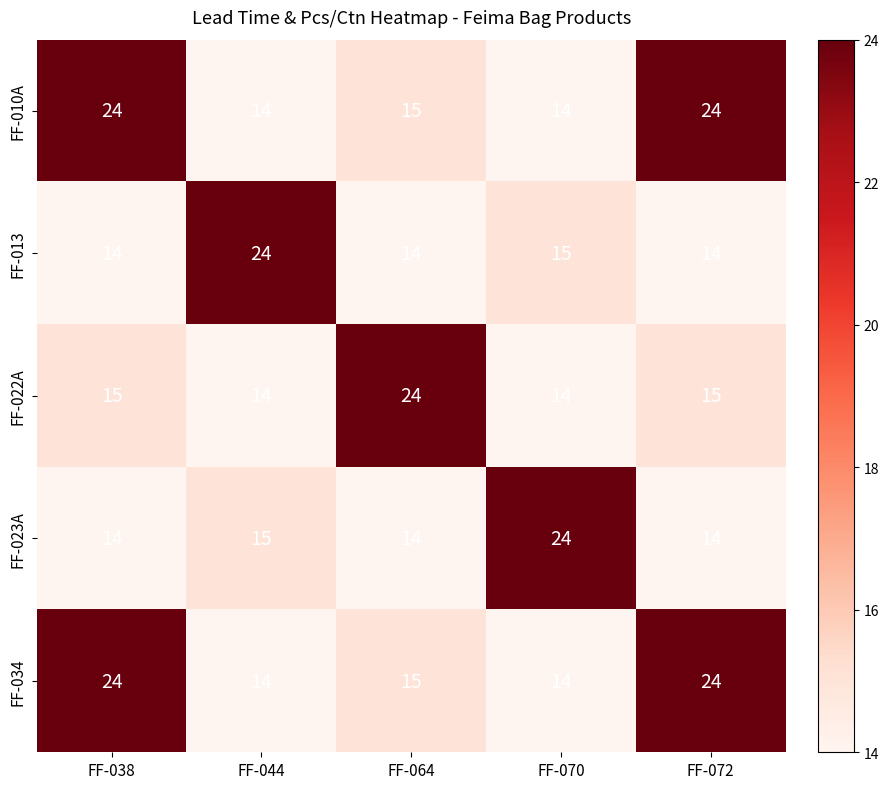

True or false: FF-034 has a value of 32 at FF-038.

False